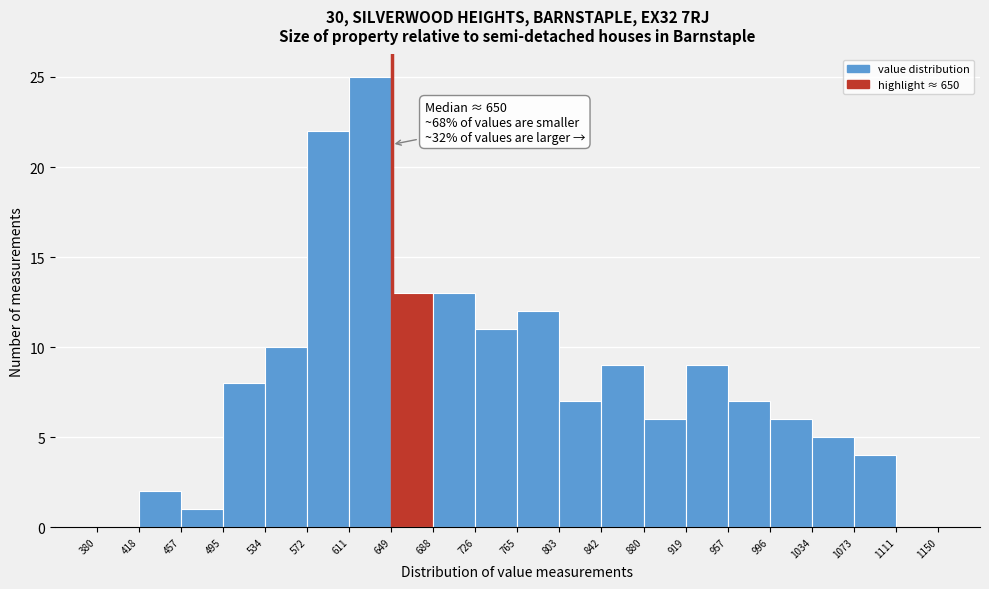

Which range on the x-axis has the tallest bar?

611 to 649